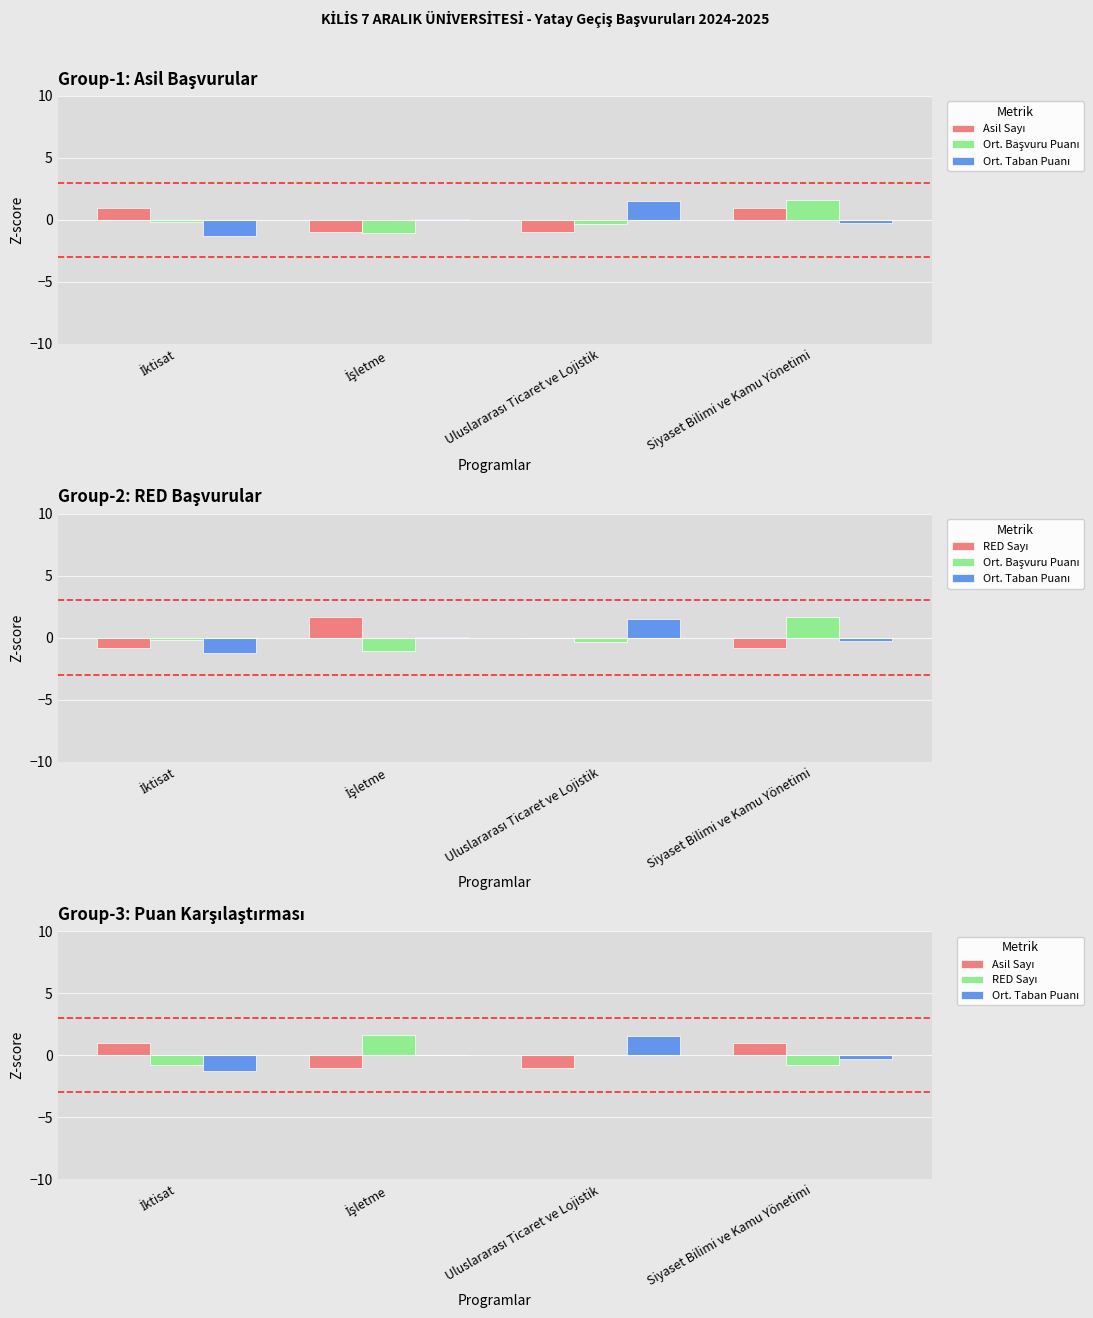

What is the total value across all series at İktisat?

-1.3